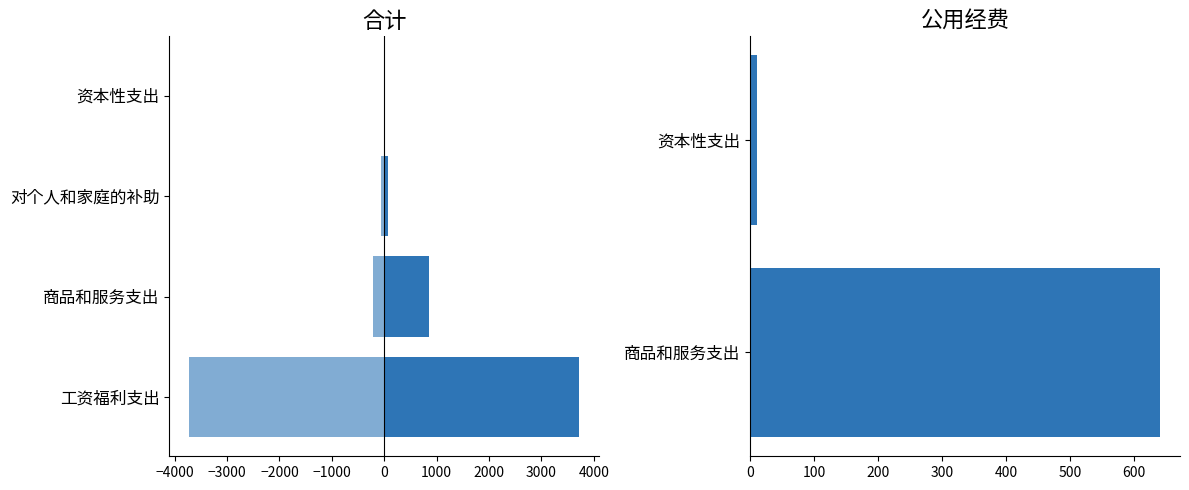

How many data points does each series have?

4